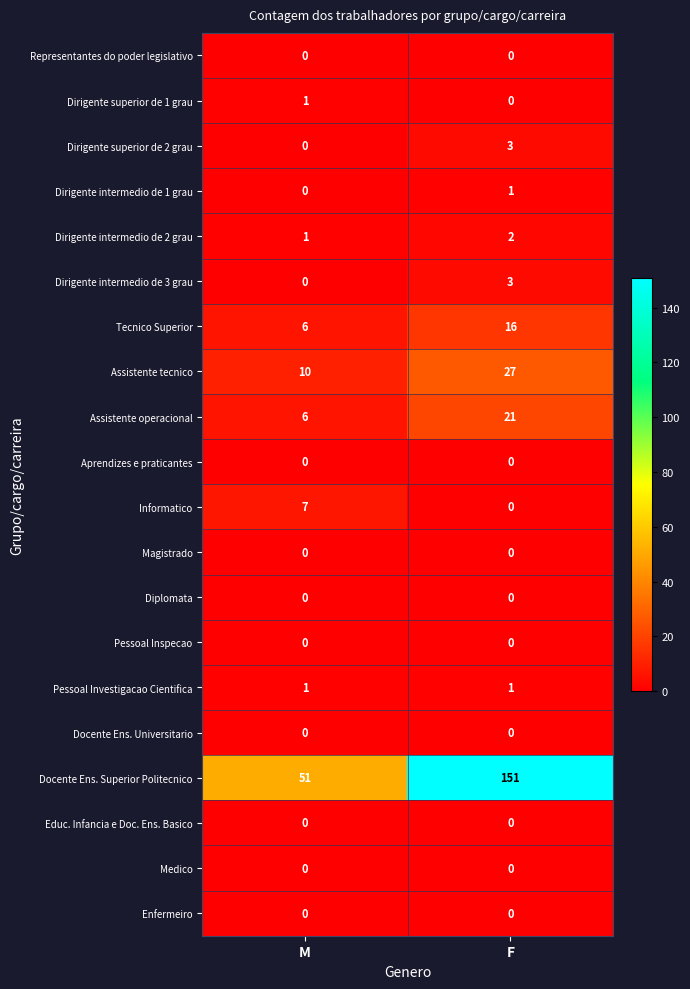

True or false: Educ. Infancia e Doc. Ens. Basico has a value of 0 at M.

True